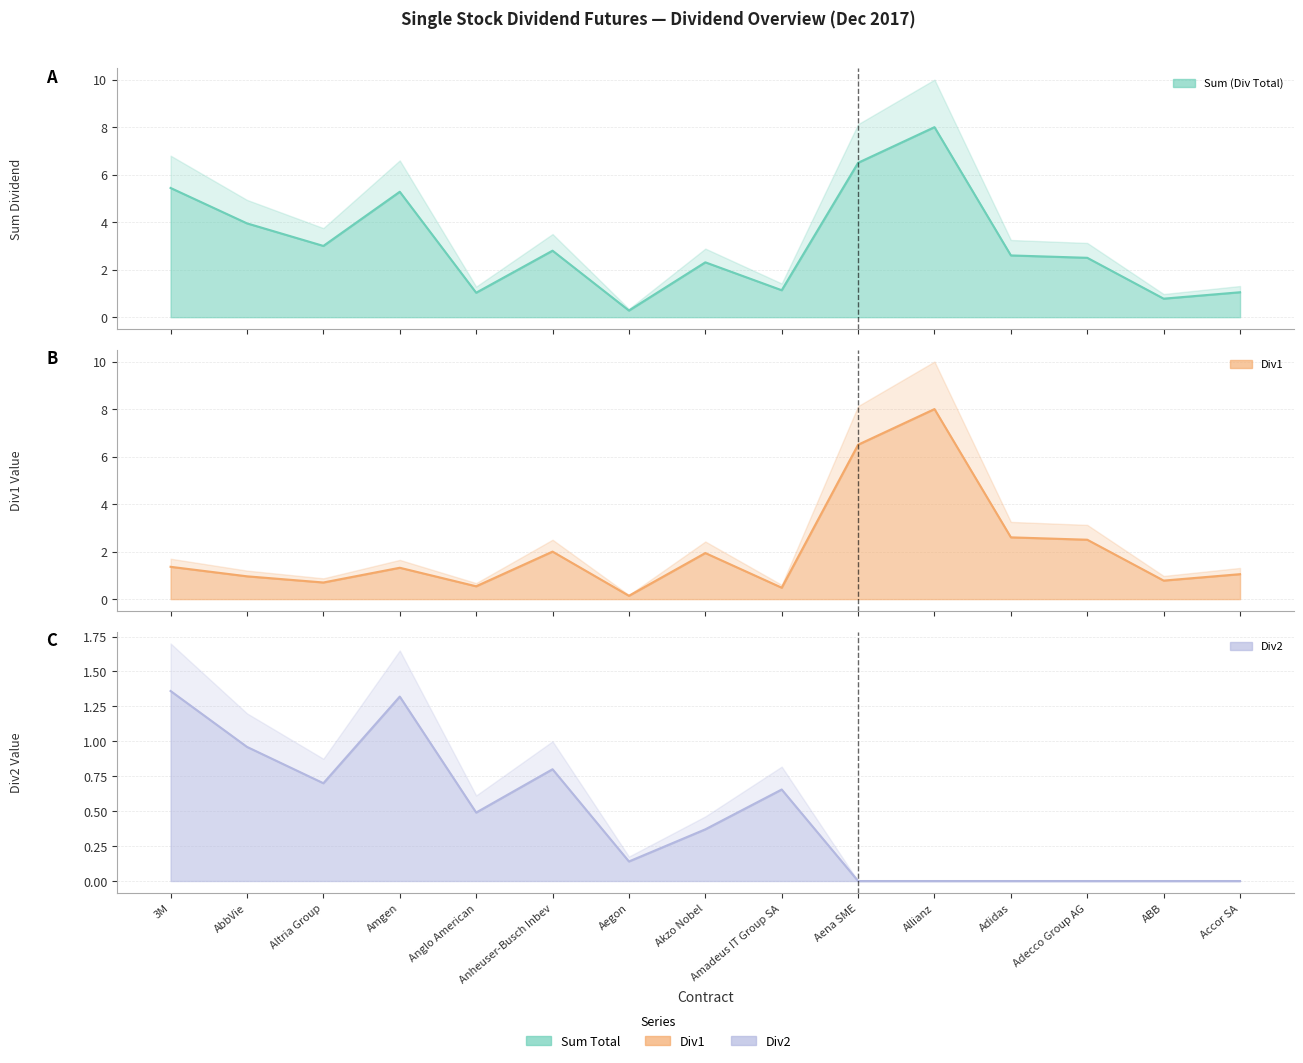

Is the value of Div2 at 3M greater than the value of Div1 at Amadeus IT Group SA?

Yes